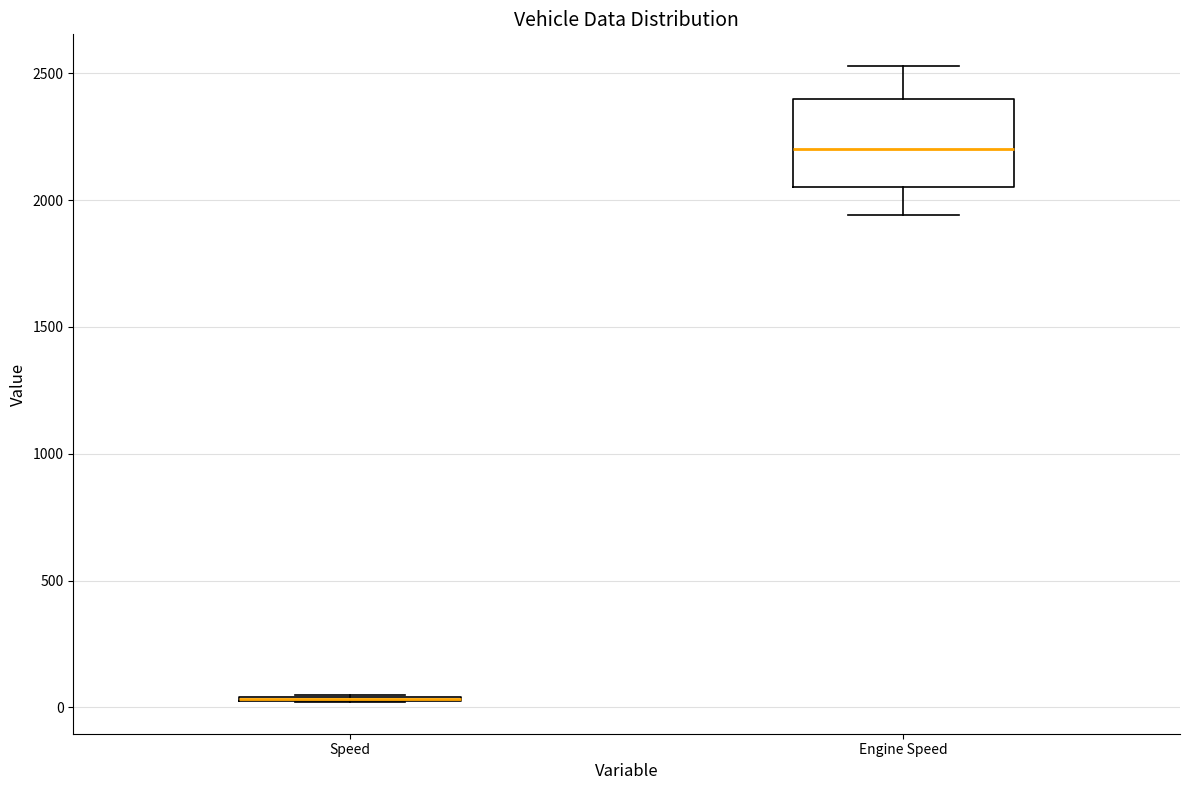

Comparing the boxes themselves (not the whiskers), which one is the tallest?

Engine Speed